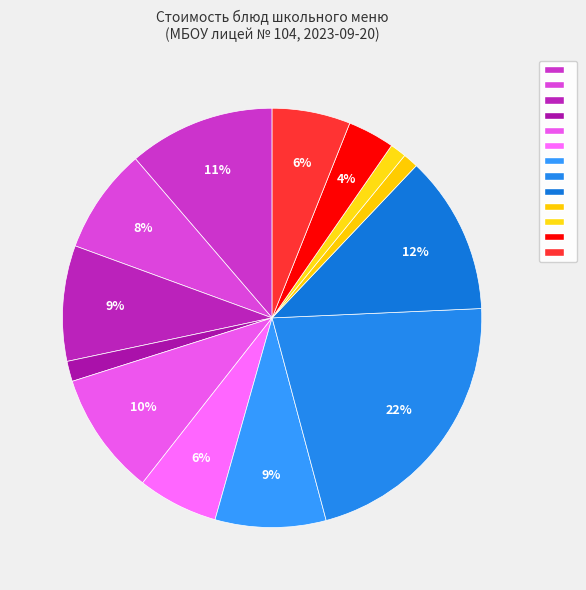

Is there any slice that represents more than half of the pie?

No